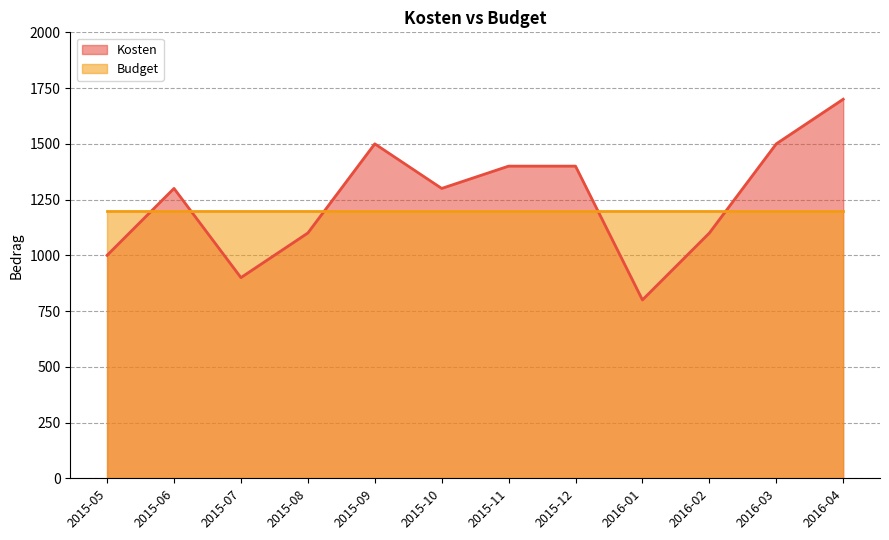

Where is the first local maximum?

2015-06